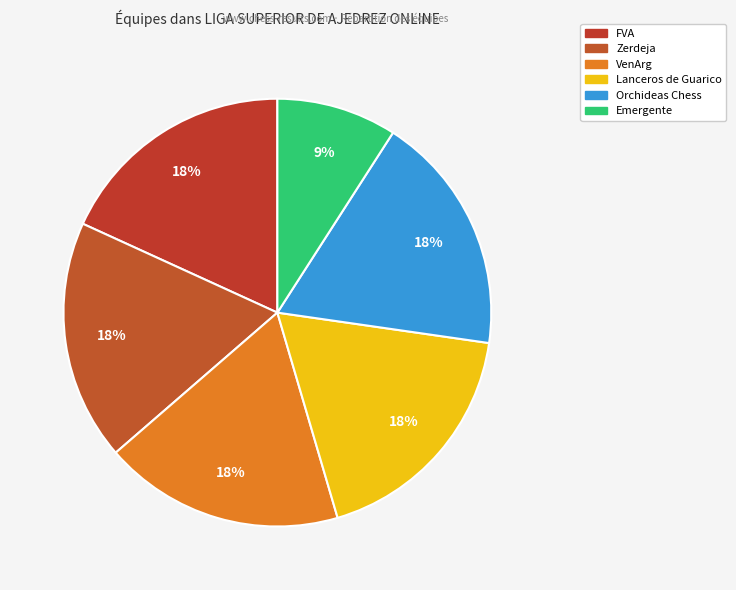

How many segments does this pie chart have?

6